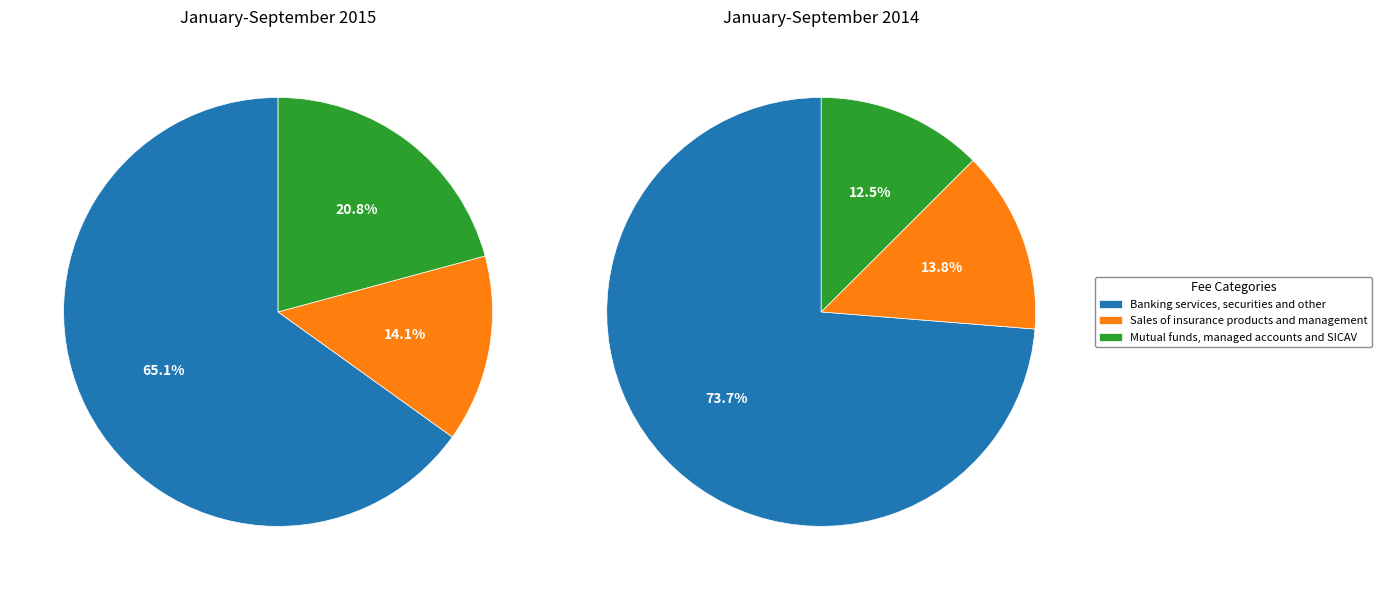

What percentage is NOT represented by January-September 2015?

50.5%